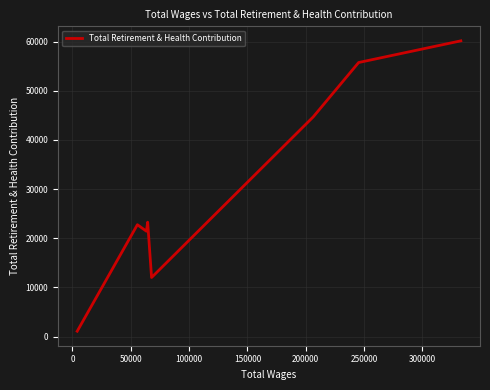

How many interior local valleys (lower than both neighbors) does the data have?

2